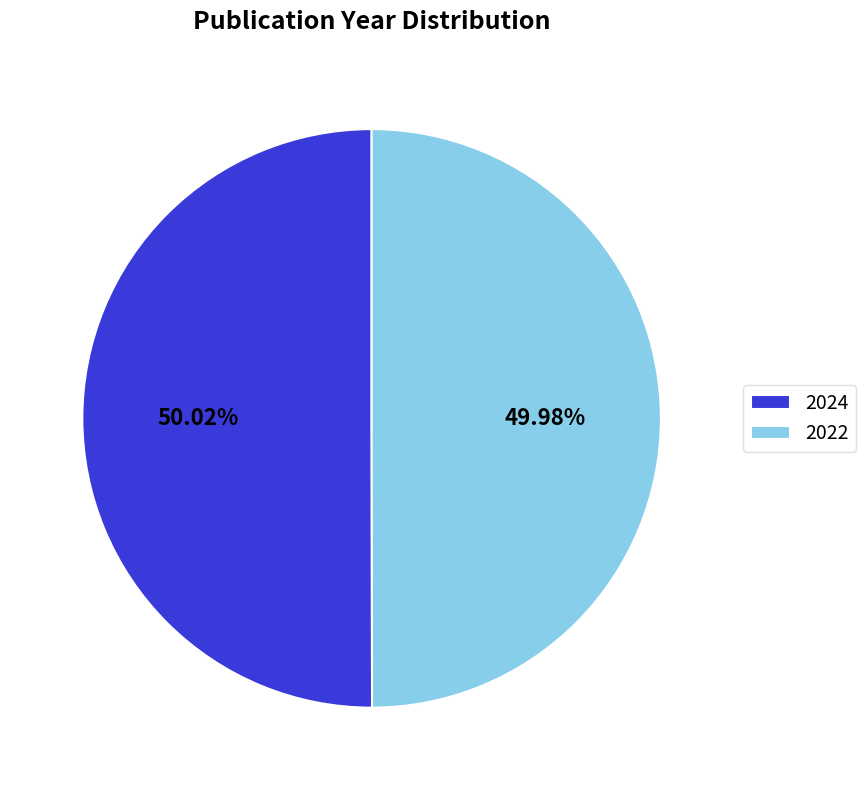

Count the number of slices in the pie.

2